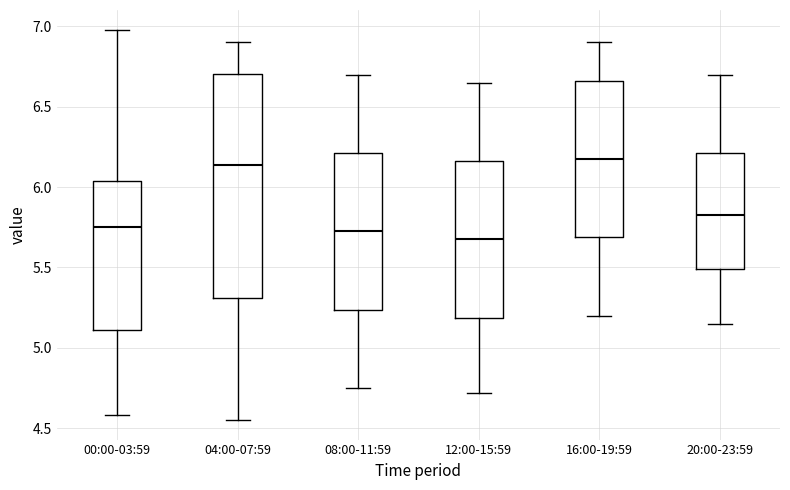

Where does the upper whisker of the box for 04:00-07:59 end on the y-axis? The values are not printed on the chart, so give them approximately, as read against the axis.

6.90